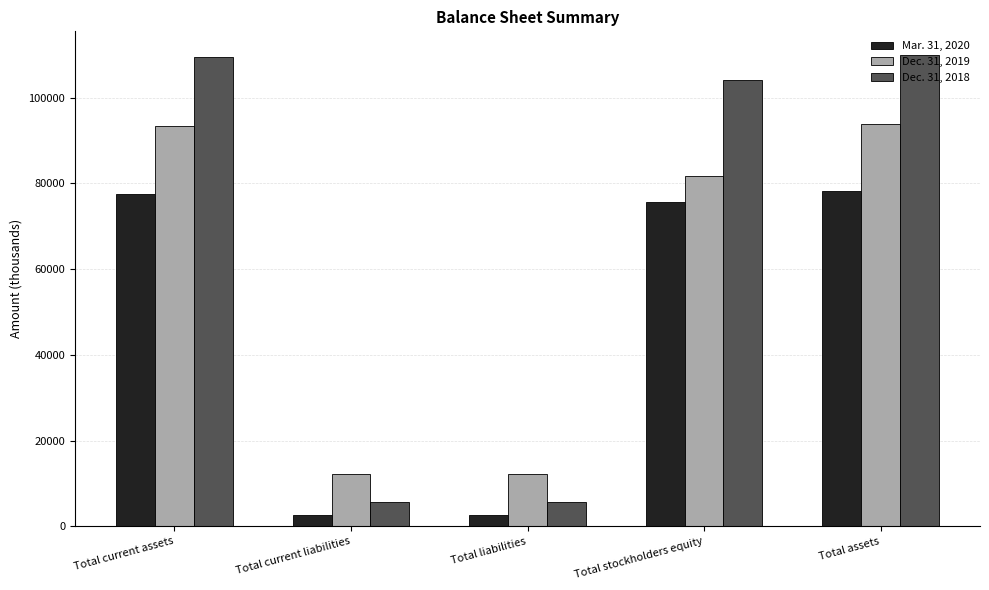

List the series in order of their peak value, lowest first.

Mar. 31, 2020, Dec. 31, 2019, Dec. 31, 2018